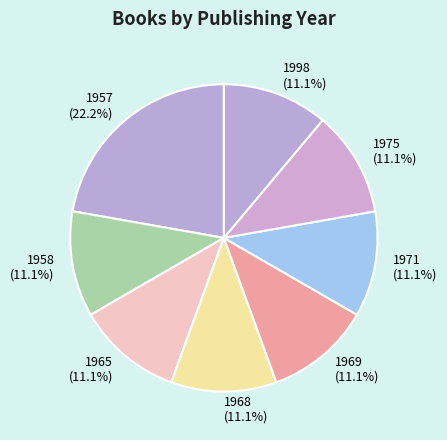

Is there a majority slice in this chart?

No